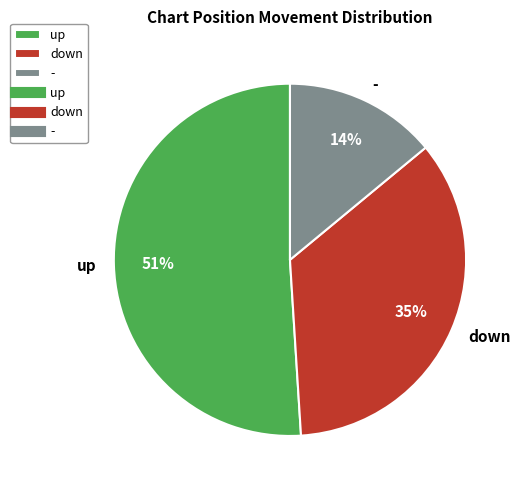

How many segments does this pie chart have?

3